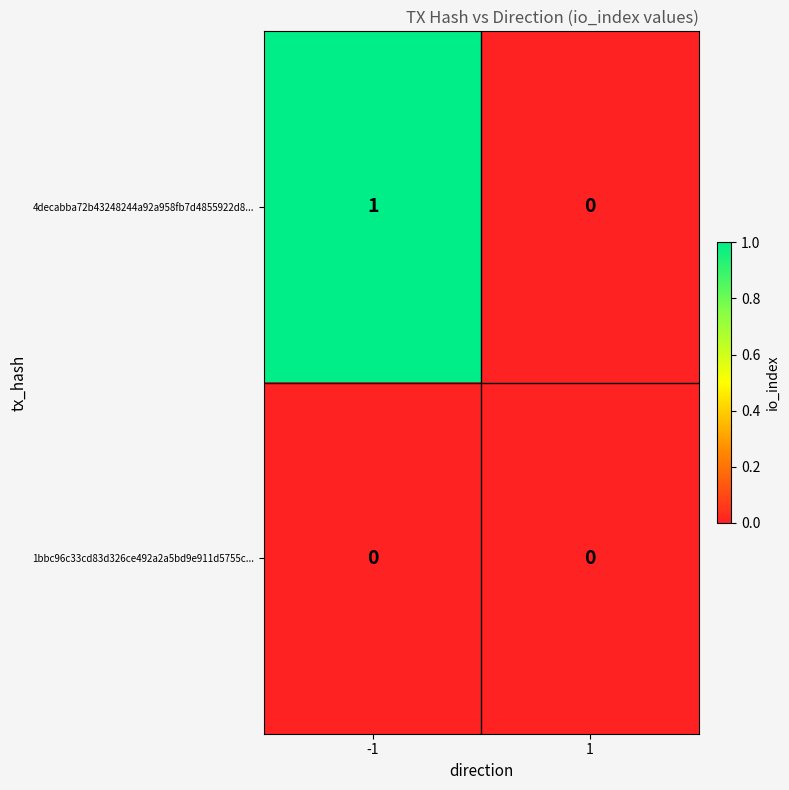

Is the value of 1bbc96c33cd83d326ce492a2a5bd9e911d5755c... at -1 greater than the value of 4decabba72b43248244a92a958fb7d4855922d8... at -1?

No